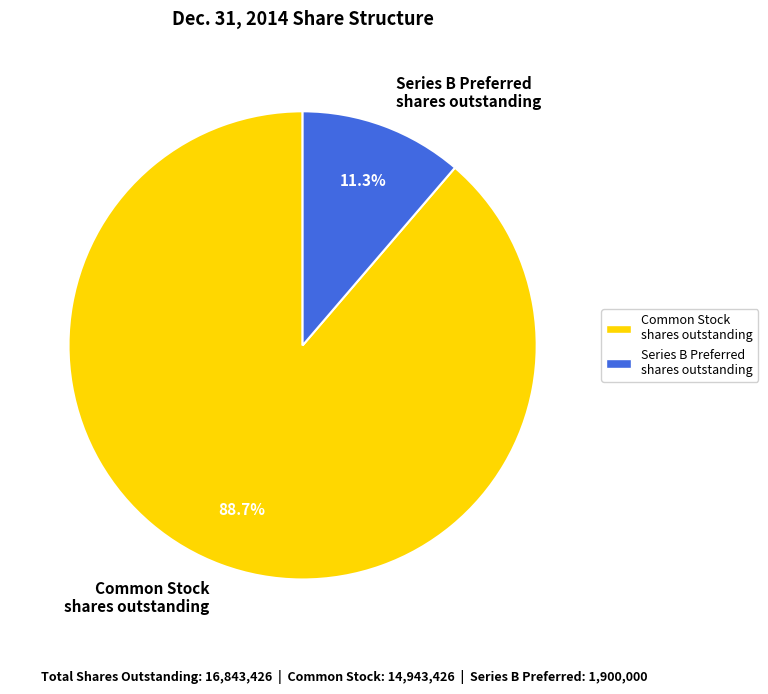

Count the number of slices in the pie.

2